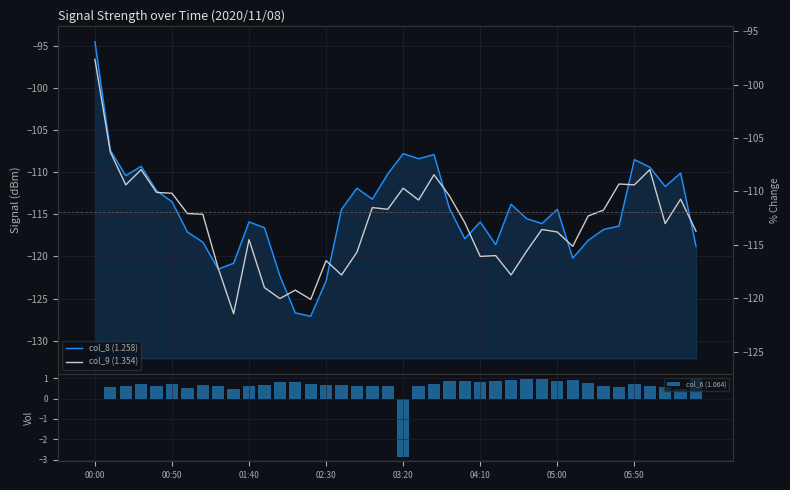

What is the difference between the maximum and minimum values in the col_9 (1.354) series?

30.2